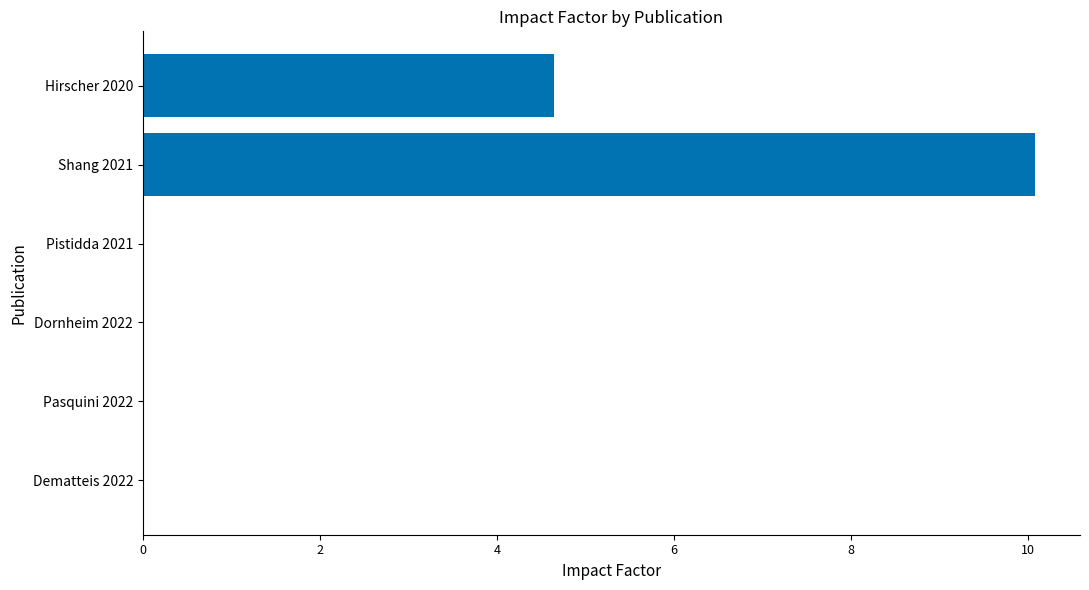

Which label corresponds to the largest value in the chart?

Shang 2021